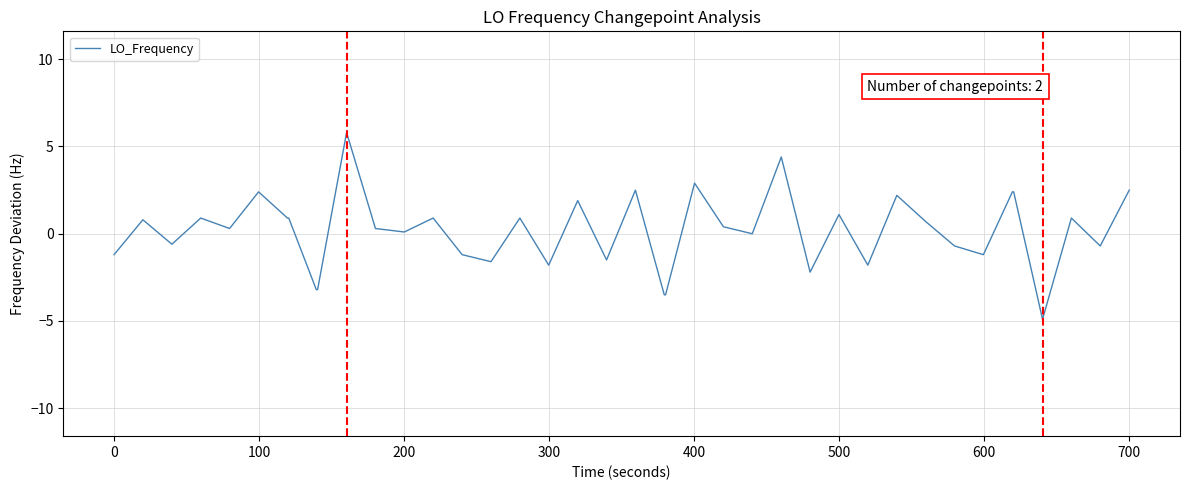

What is the greatest value displayed?

5.8